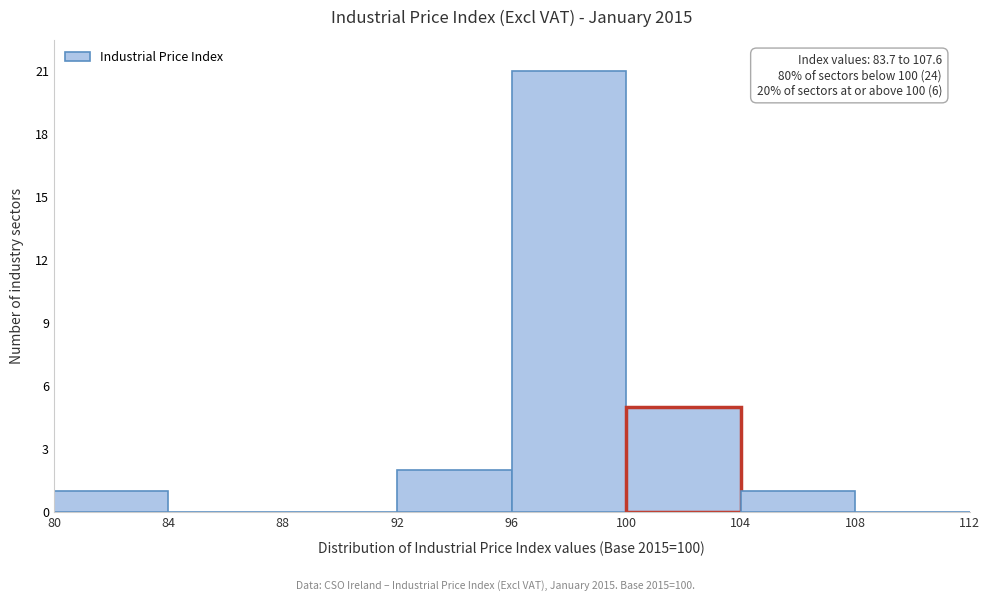

Which range on the x-axis has the tallest bar?

96 to 100